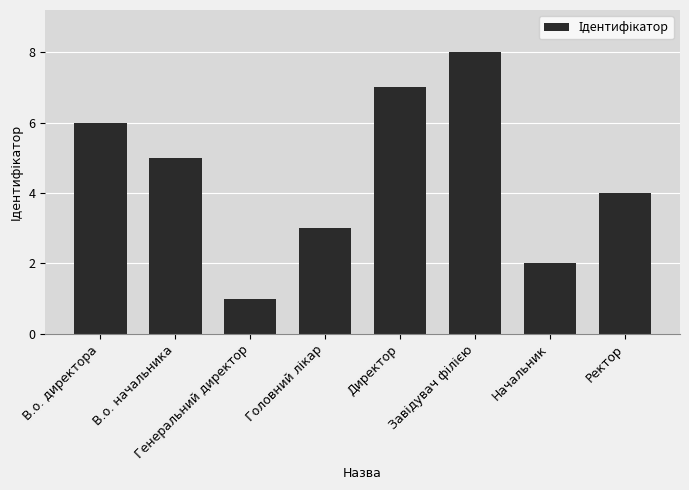

What is the sum of all values?

36